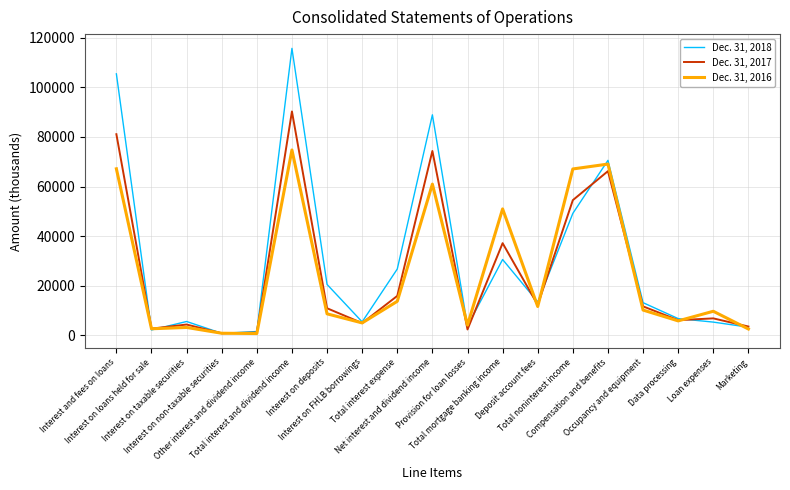

At which category is the sum across all series the highest?

Total interest and dividend income